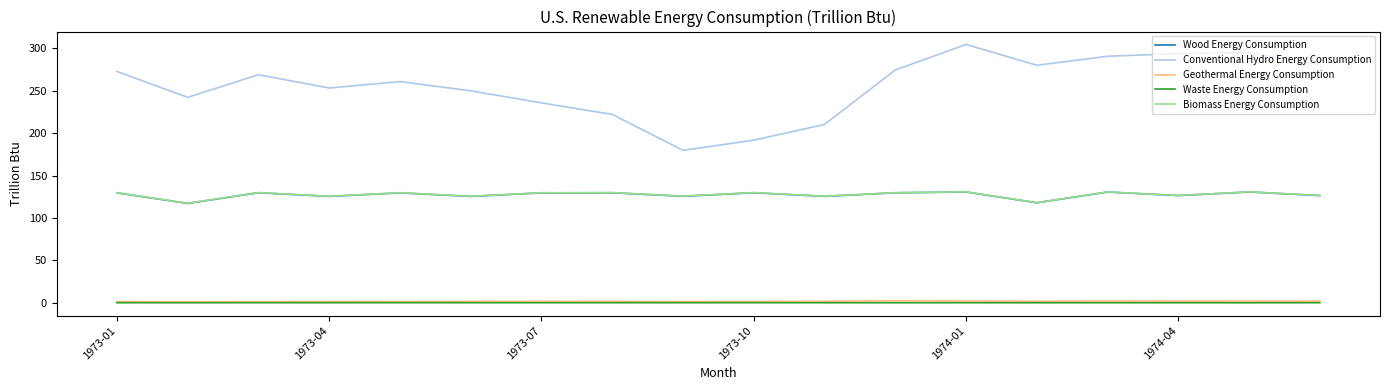

Which series has the largest total across all categories?

Conventional Hydro Energy Consumption